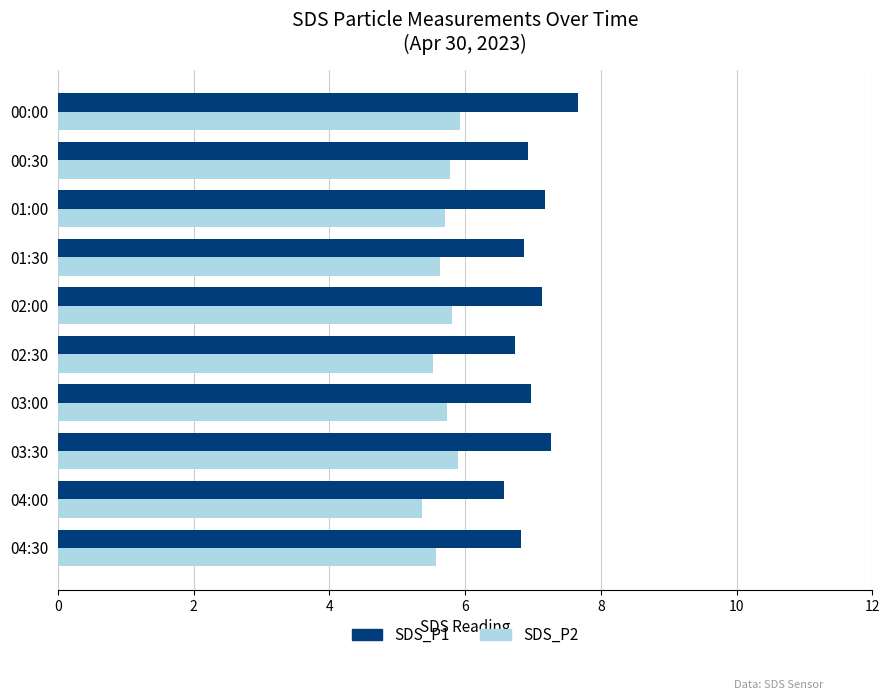

What is the difference between the maximum and minimum values in the SDS_P1 series?

1.1